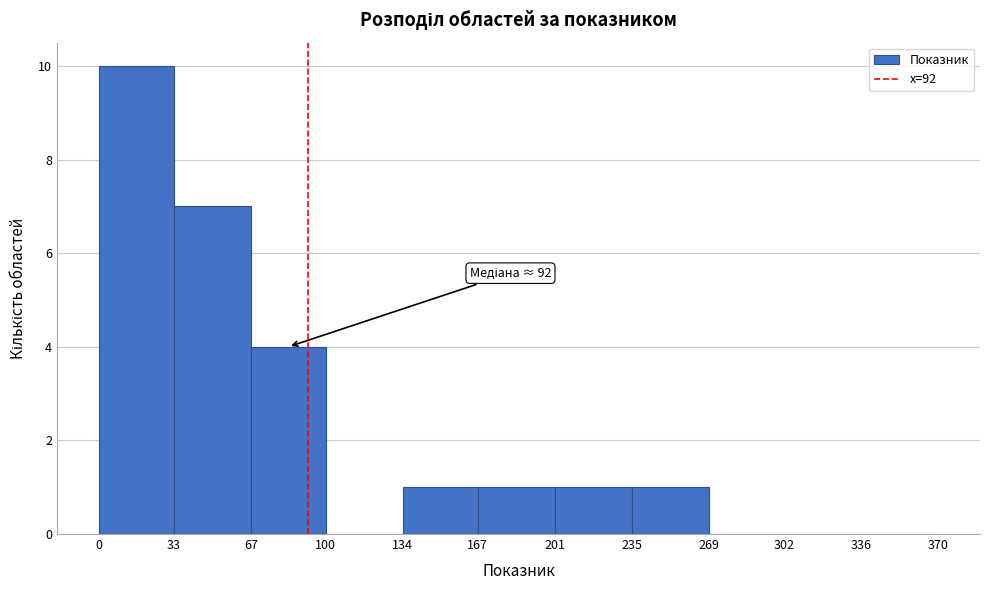

Over which range of the x-axis is the bar tallest?

0 to 33